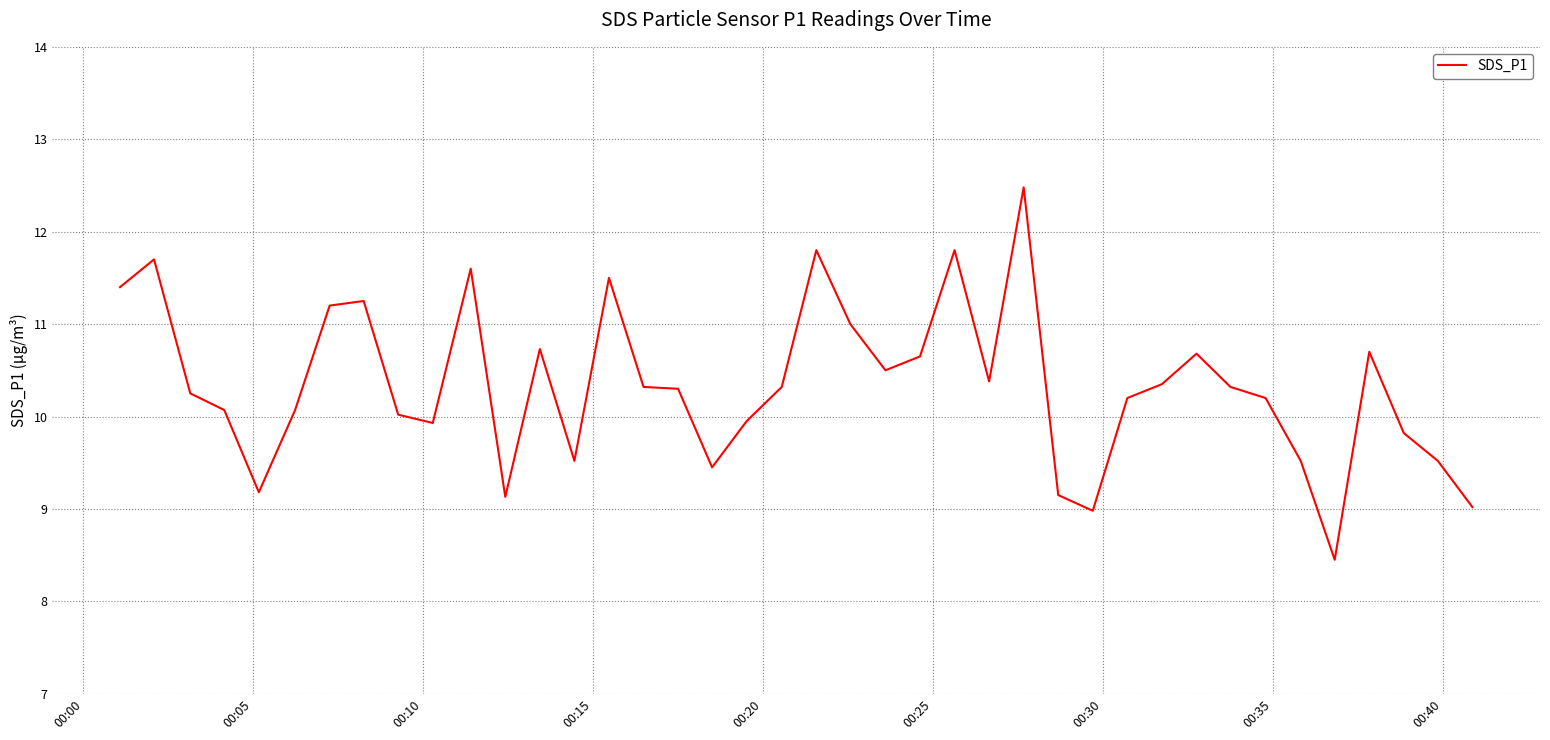

What is the maximum value shown in the chart?

12.5